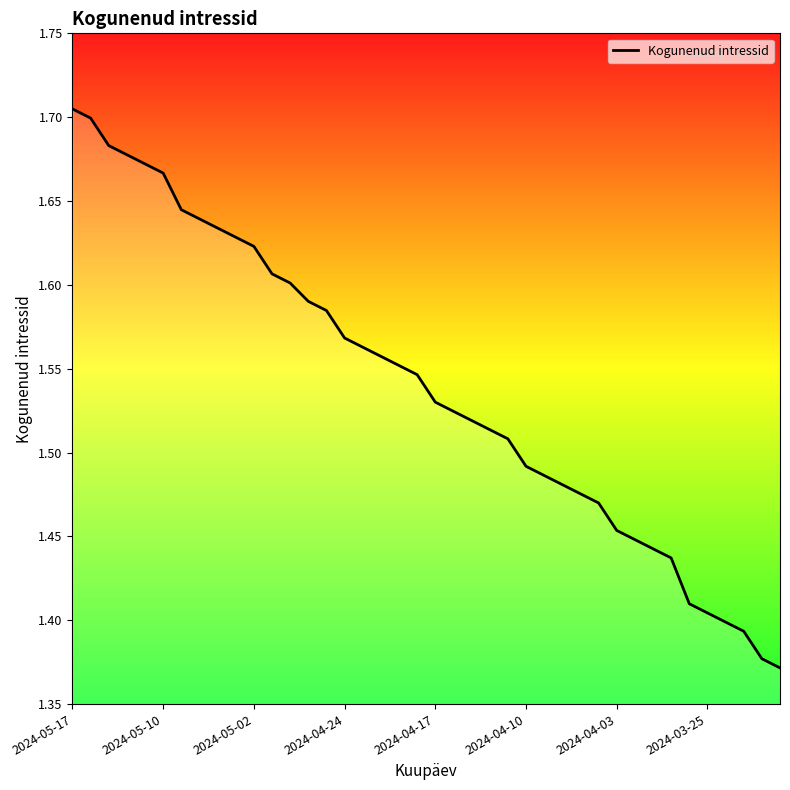

What is the difference between the maximum and minimum values?

0.3